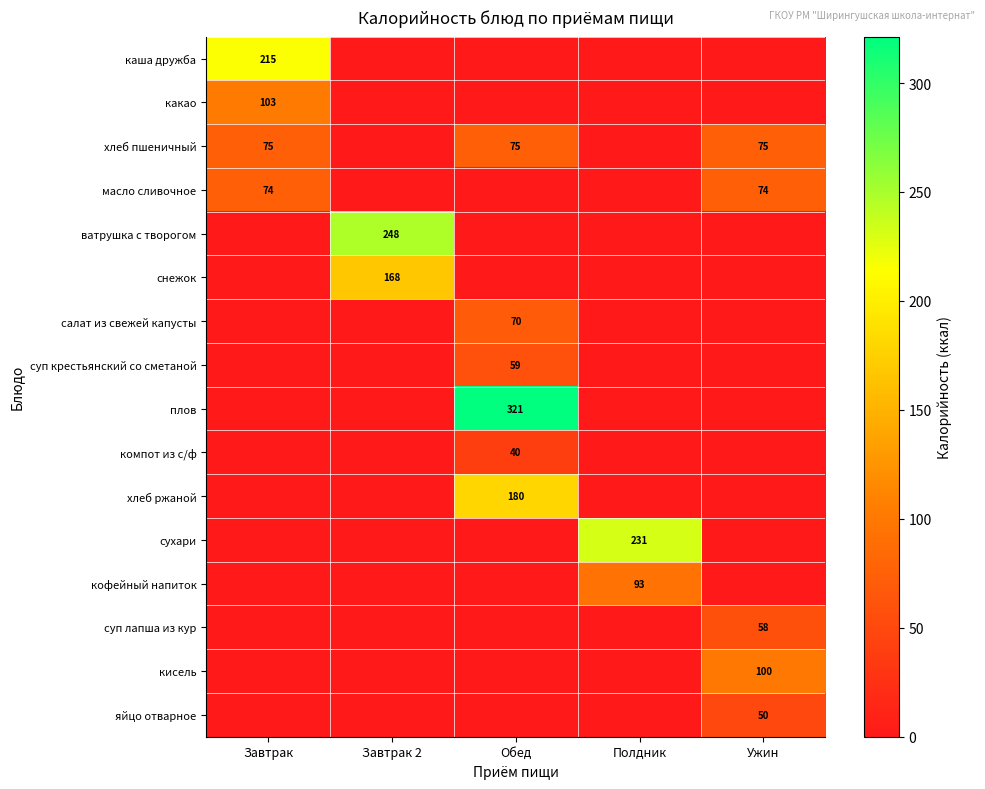

The value of хлеб ржаной at Обед is 81. True or false?

False